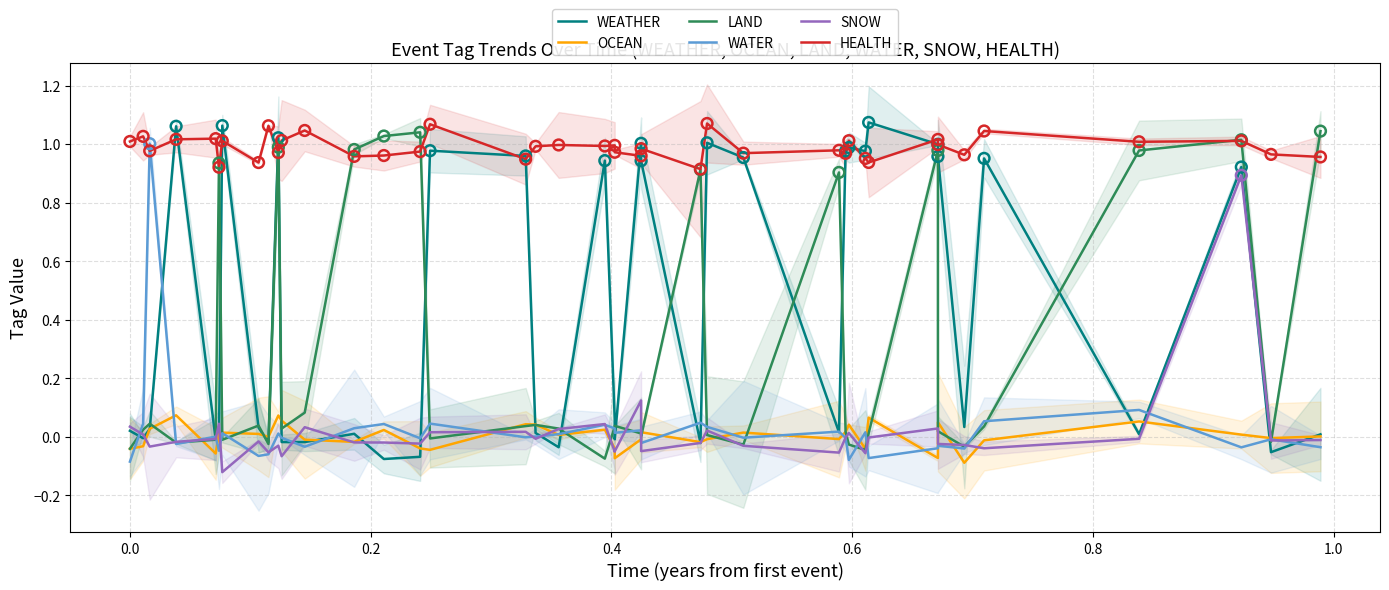

Is the value of OCEAN at 0.8 greater than the value of HEALTH at 17?

No